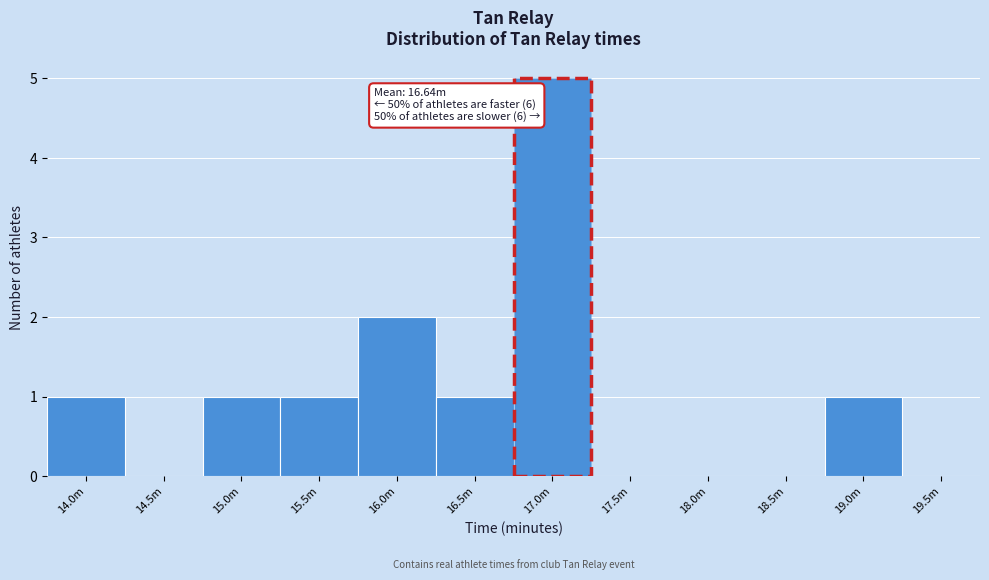

Reading left to right, list all the values displayed in this chart.

14.0m=1	14.5m=0	15.0m=1	15.5m=1	16.0m=2	16.5m=1	17.0m=5	17.5m=0	18.0m=0	18.5m=0	19.0m=1	19.5m=0